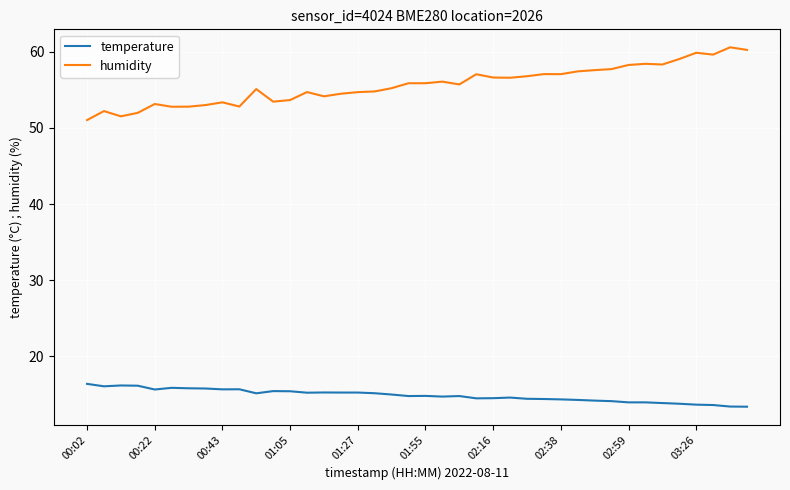

Which series has the largest range (max minus min)?

humidity